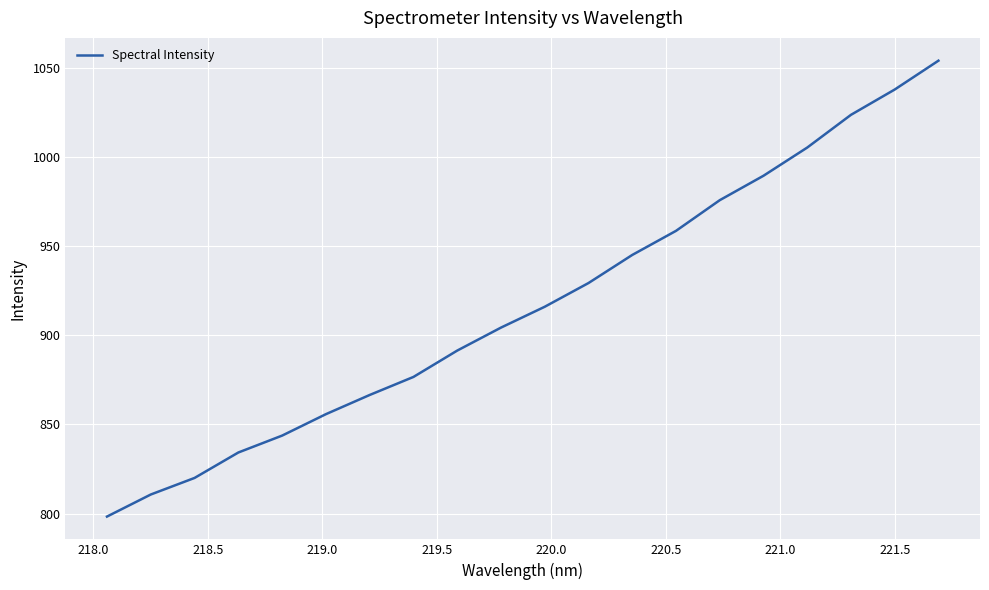

How many lines are shown in the chart?

1